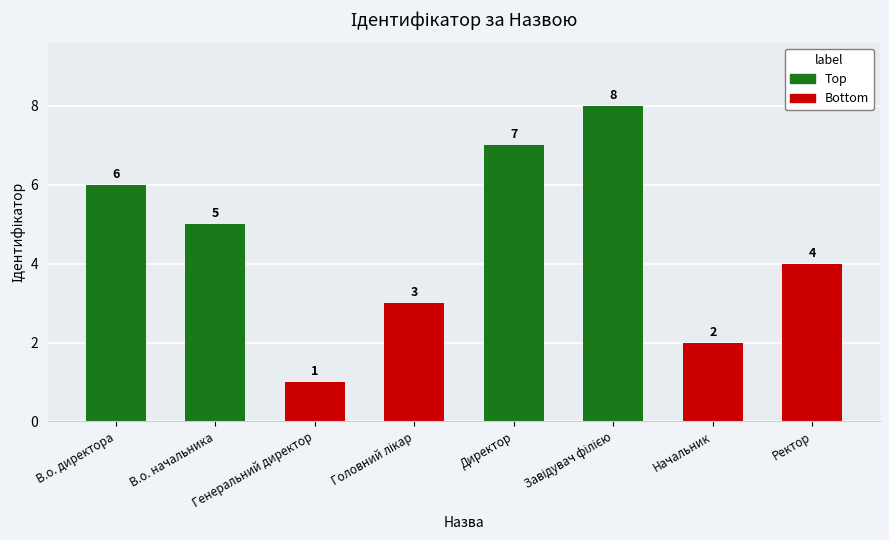

What is the sum of all values?

36